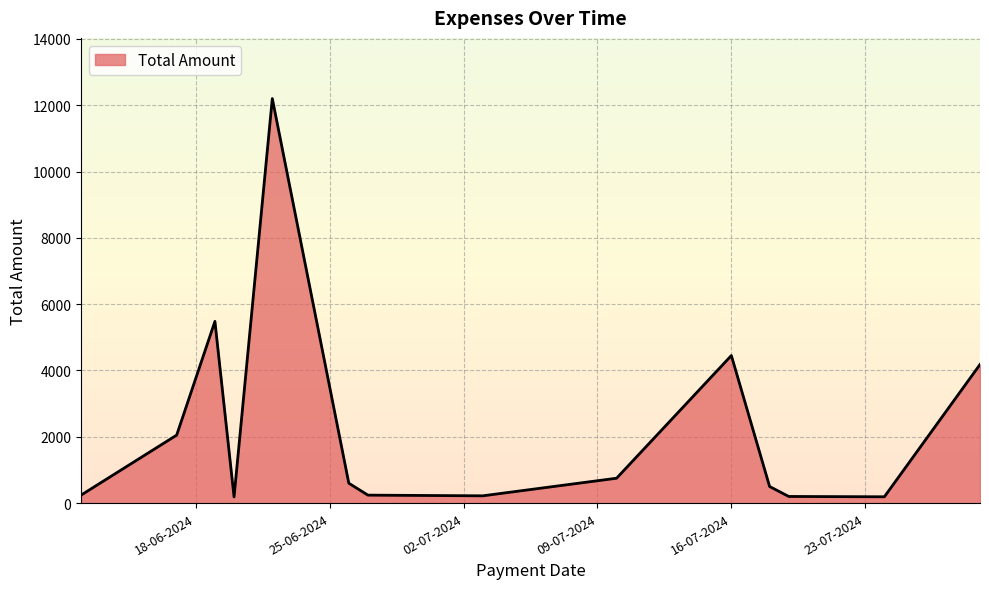

What is the average value?

2249